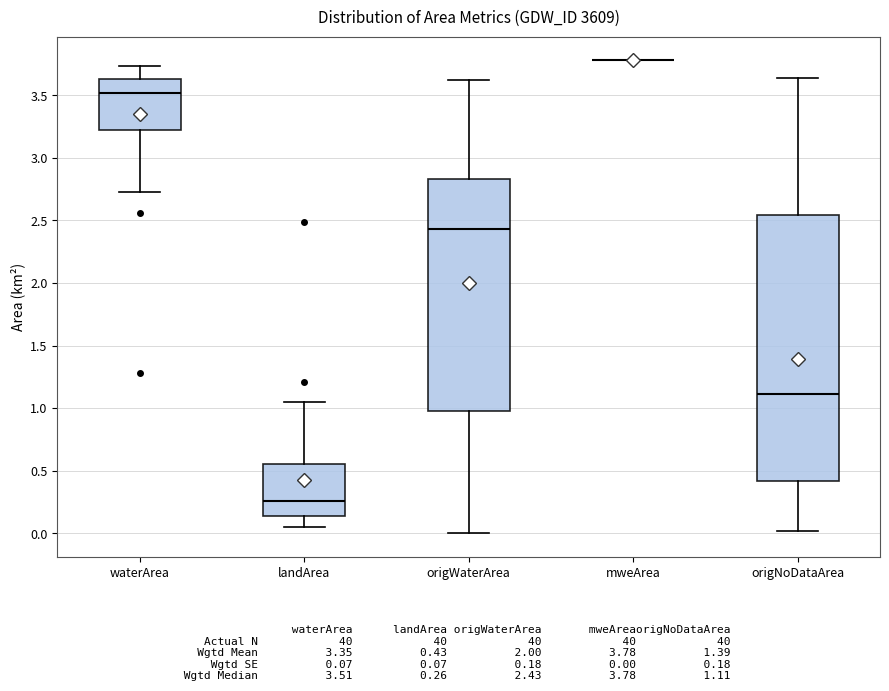

Reading left to right, transcribe this box plot: for each box, give where its median line is, the range the box spans, and where its two whiskers end, as read against the y-axis. The values are not printed on the chart, so give them approximately, as read against the axis.

waterArea: median 3.50, box 3.20 to 3.65, whiskers 2.75 to 3.75
landArea: median 0.25, box 0.15 to 0.55, whiskers 0.05 to 1.05
origWaterArea: median 2.45, box 1.00 to 2.85, whiskers 0.00 to 3.60
mweArea: box collapsed to a line at 3.80, whiskers 3.80 to 3.80
origNoDataArea: median 1.10, box 0.40 to 2.55, whiskers 0.00 to 3.65